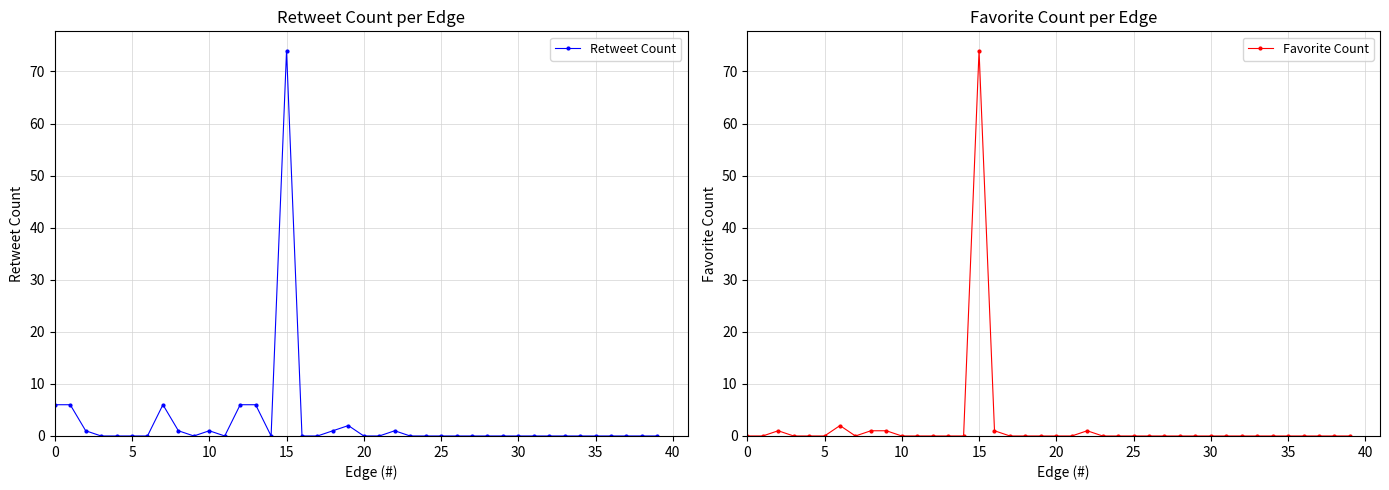

What are all the series names shown in the legend?

Retweet Count, Favorite Count